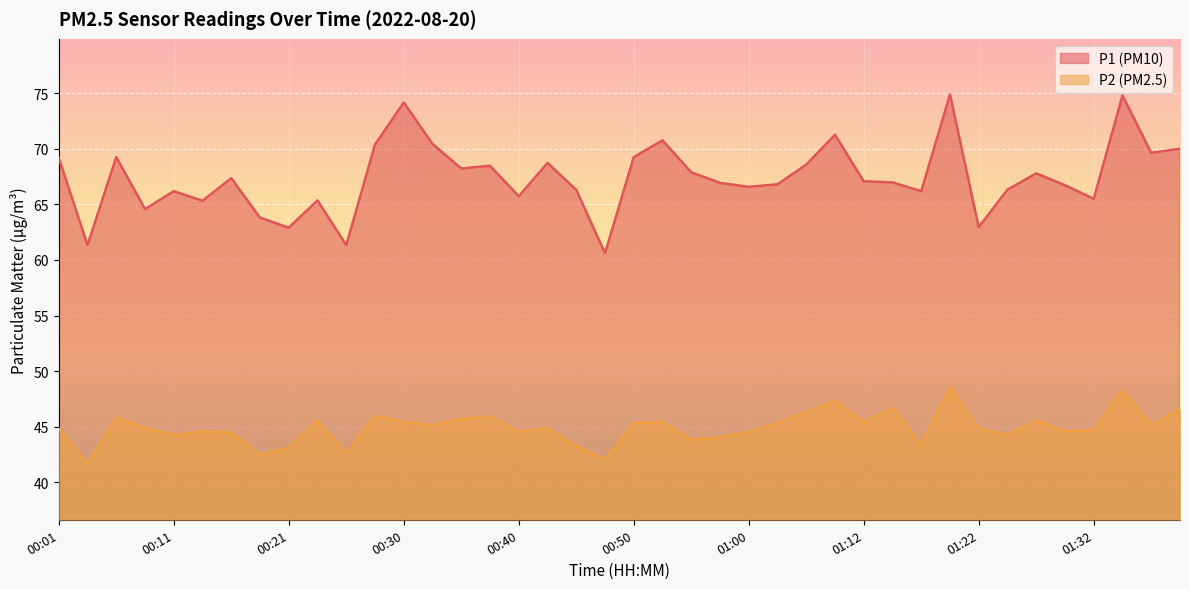

List the labels in order of P2 value, smallest first.

00:04, 00:48, 00:18, 00:26, 00:21, 00:45, 01:17, 00:55, 00:57, 00:11, 01:25, 00:16, 00:40, 01:00, 00:13, 01:30, 01:32, 00:01, 01:22, 00:09, 00:43, 01:37, 00:33, 00:50, 01:02, 01:12, 00:30, 00:53, 00:23, 01:27, 00:35, 00:06, 00:38, 00:28, 01:05, 01:40, 01:15, 01:07, 01:35, 01:19